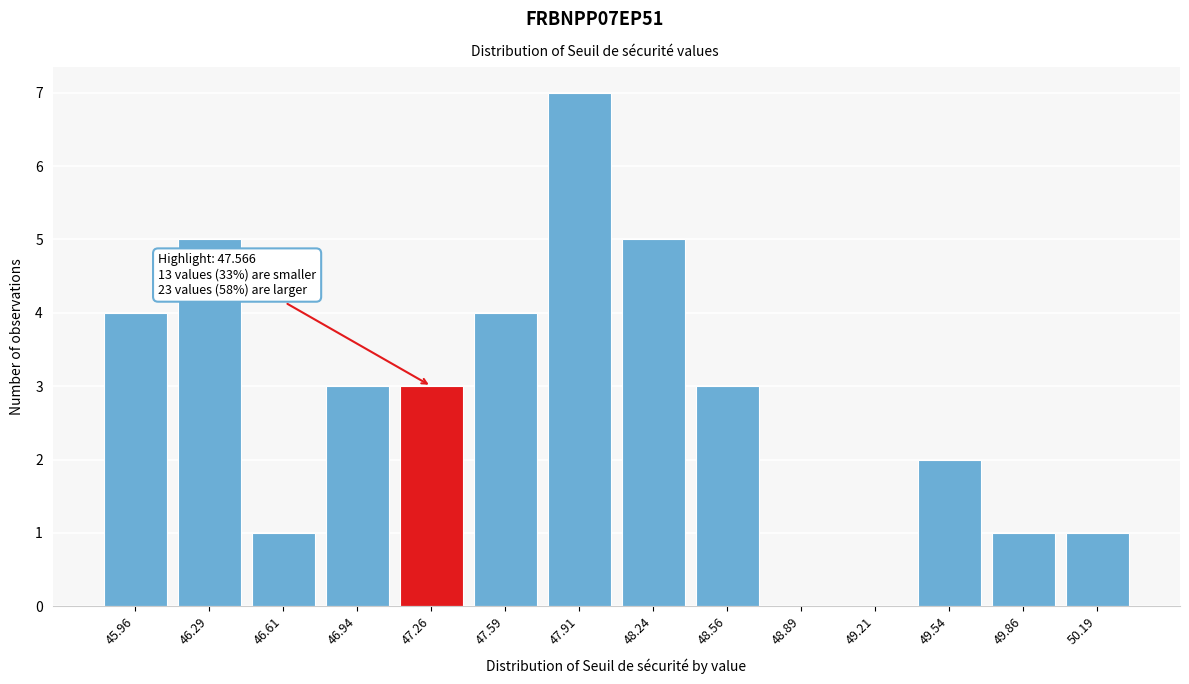

Reading left to right, list all the values displayed in this chart.

45.96=4	46.29=5	46.61=1	46.94=3	47.26=3	47.59=4	47.91=7	48.24=5	48.56=3	48.89=0	49.21=0	49.54=2	49.86=1	50.19=1